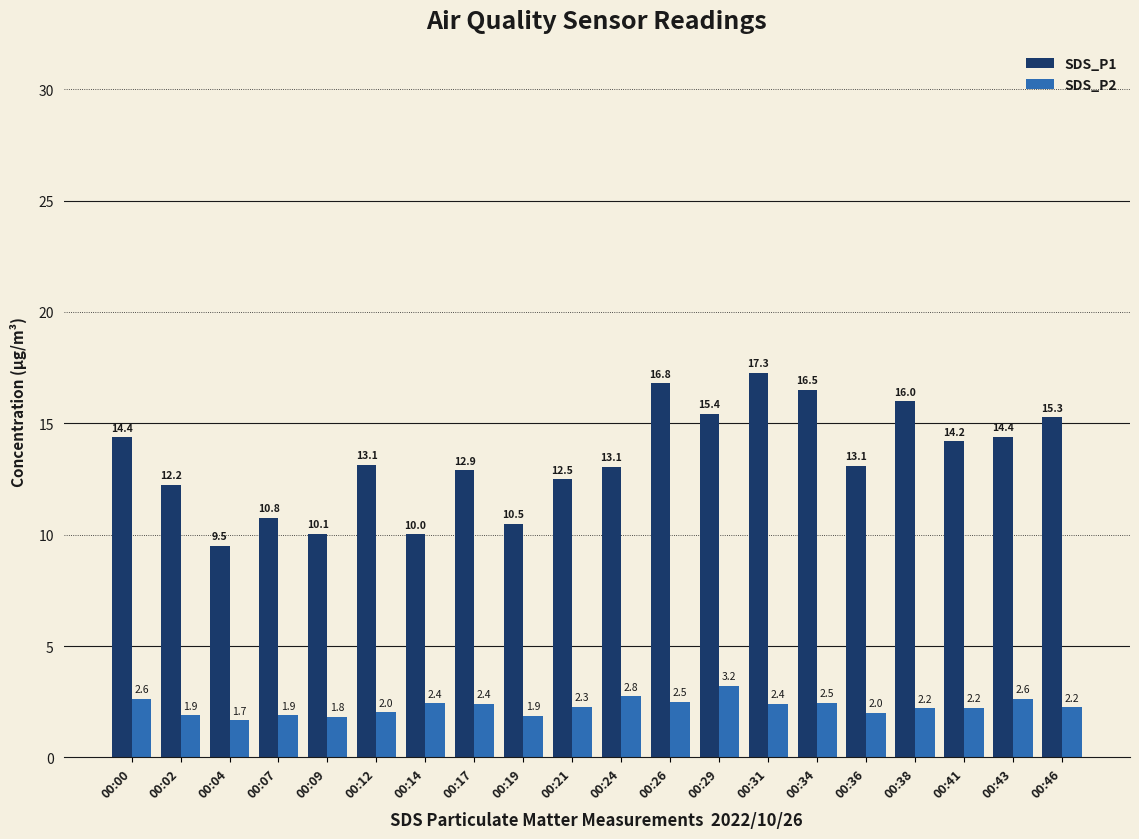

How many bars are there in total?

40